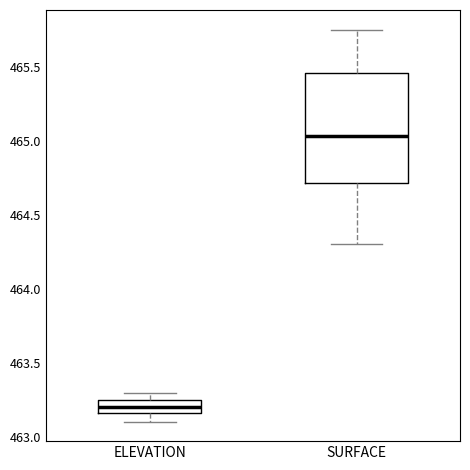

Comparing the boxes themselves (not the whiskers), which one is the tallest?

SURFACE